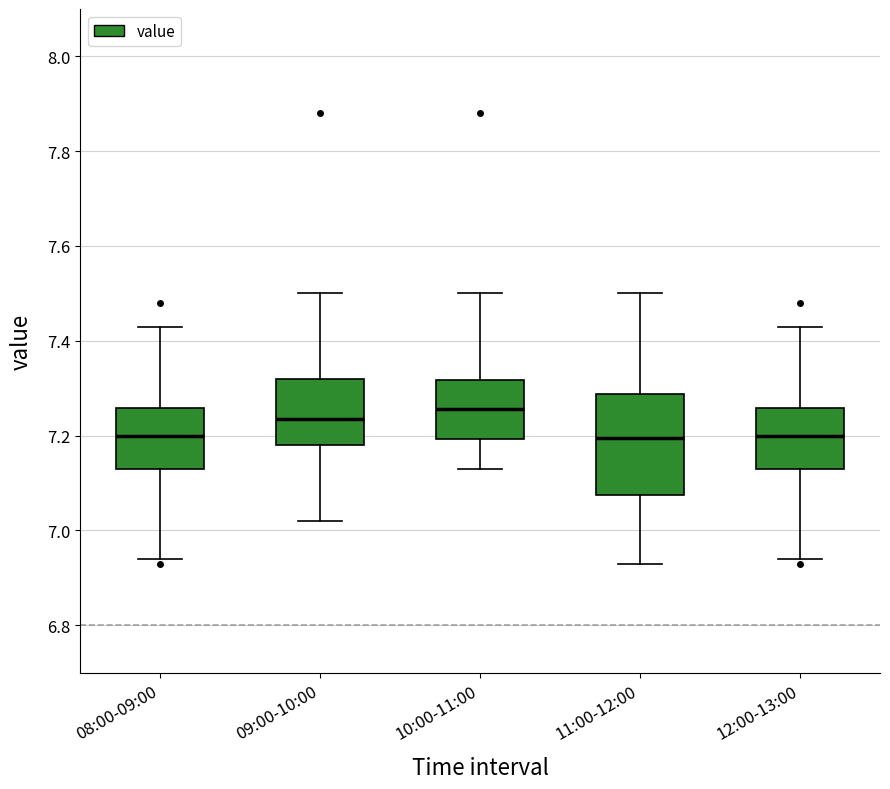

Reading left to right, transcribe this box plot: for each box, give where its median line is, the range the box spans, and where its two whiskers end, as read against the y-axis. The values are not printed on the chart, so give them approximately, as read against the axis.

08:00-09:00: median 7.20, box 7.14 to 7.26, whiskers 6.94 to 7.44
09:00-10:00: median 7.24, box 7.18 to 7.32, whiskers 7.02 to 7.50
10:00-11:00: median 7.26, box 7.20 to 7.32, whiskers 7.14 to 7.50
11:00-12:00: median 7.20, box 7.08 to 7.28, whiskers 6.94 to 7.50
12:00-13:00: median 7.20, box 7.14 to 7.26, whiskers 6.94 to 7.44